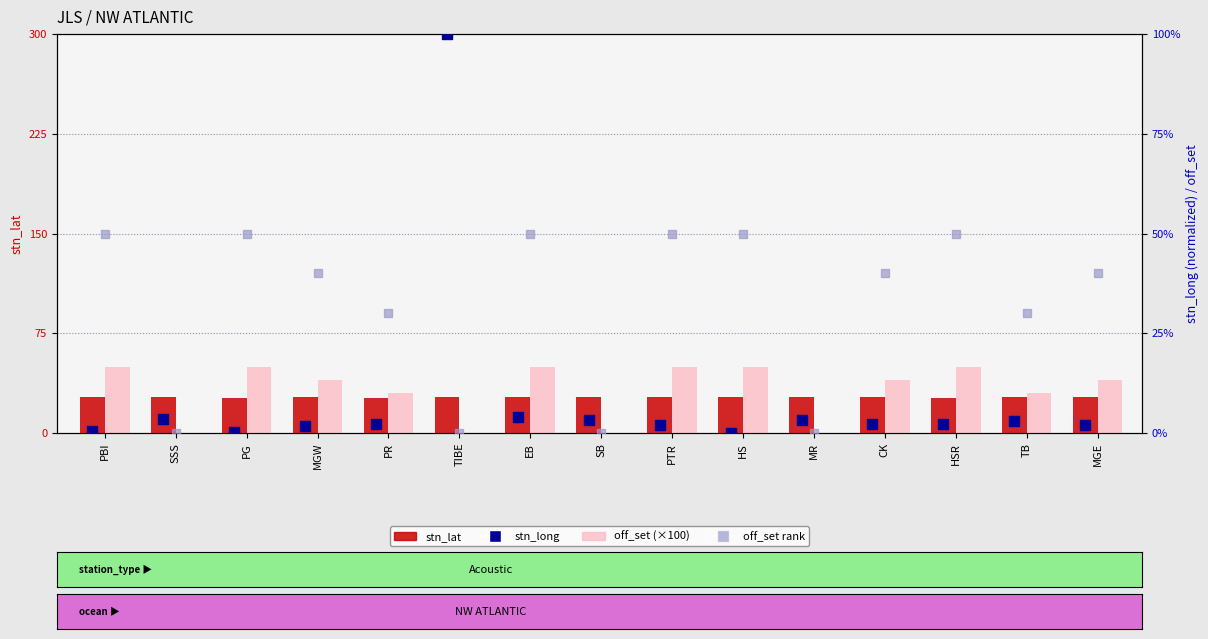

What are all the series names shown in the legend?

stn_lat, off_set (×100), stn_long, off_set rank